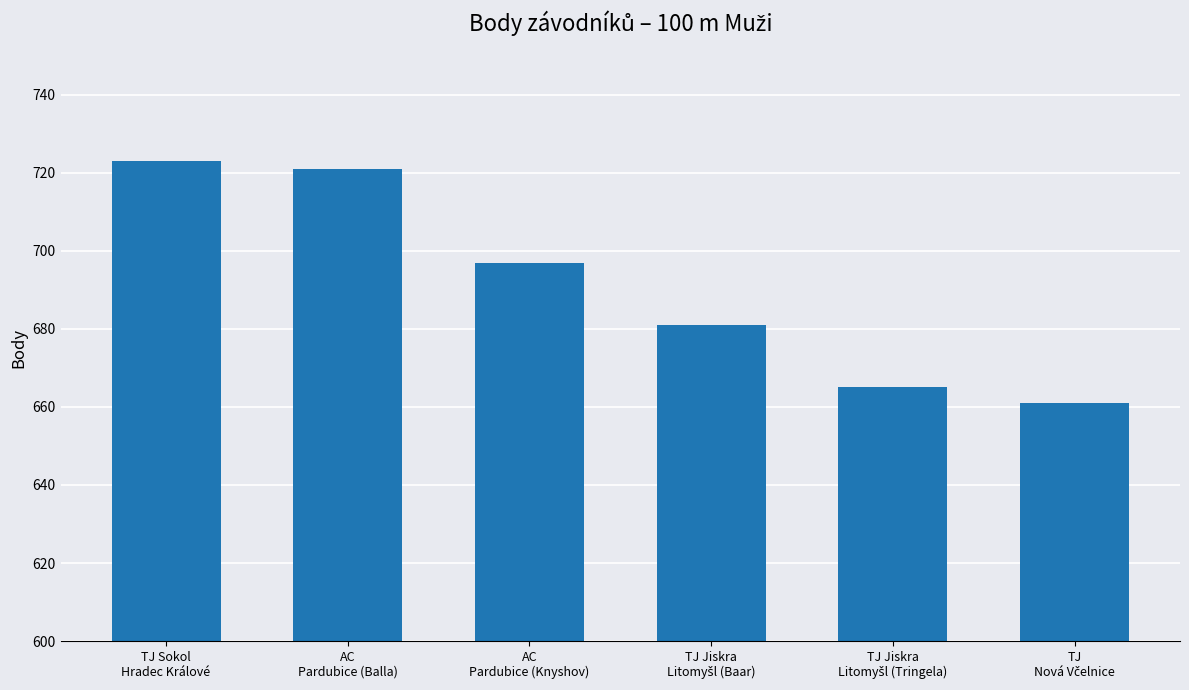

What is the sum of all values?

4148